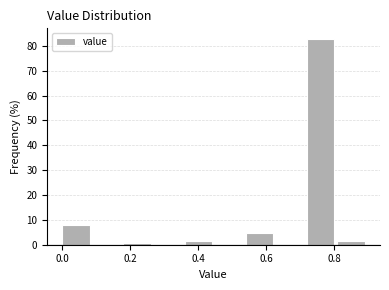

Reading left to right, transcribe this chart: for each bar, give the range it covers on the x-axis and its height. Neither the bar edges nor the heights are printed on the chart, so give them approximately, as read against the axes.

0.00 to 0.09: 8
0.09 to 0.18: 0
0.18 to 0.27: under 1
0.27 to 0.36: 0
0.36 to 0.45: 2
0.45 to 0.54: 0
0.54 to 0.63: 5
0.63 to 0.72: 0
0.72 to 0.81: 83
0.81 to 0.90: 2